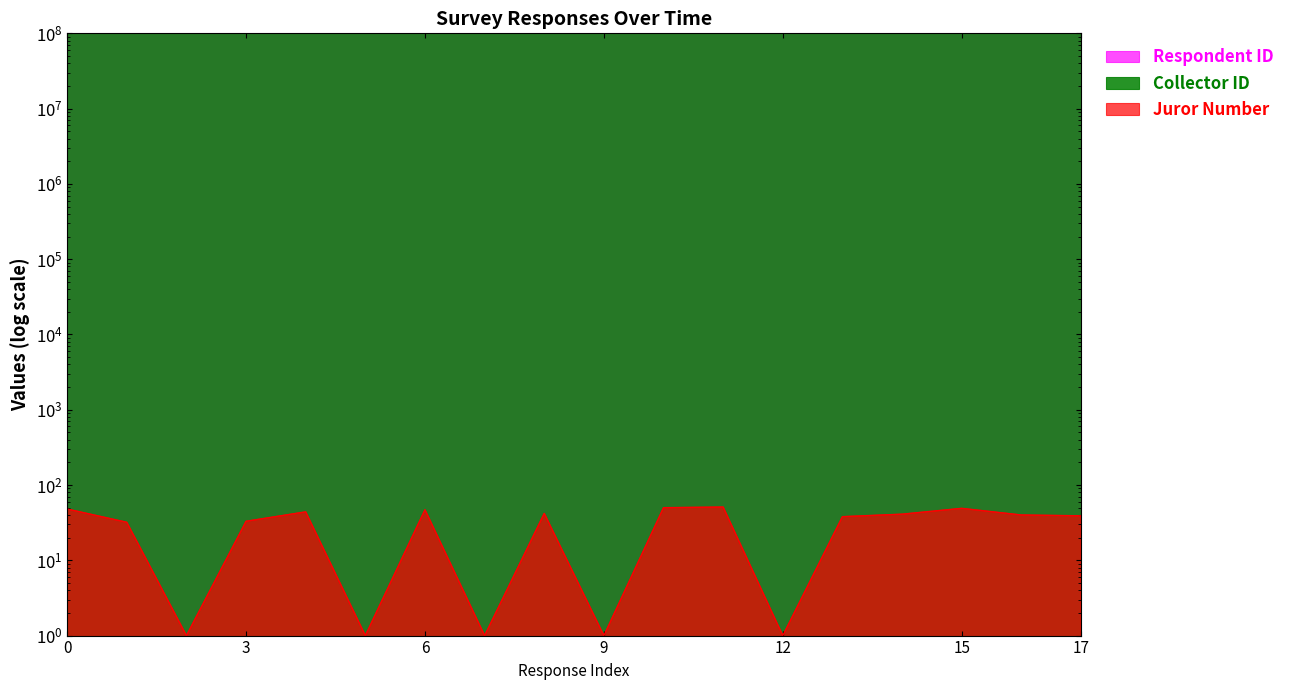

Does the chart display data point markers on the line(s)?

No